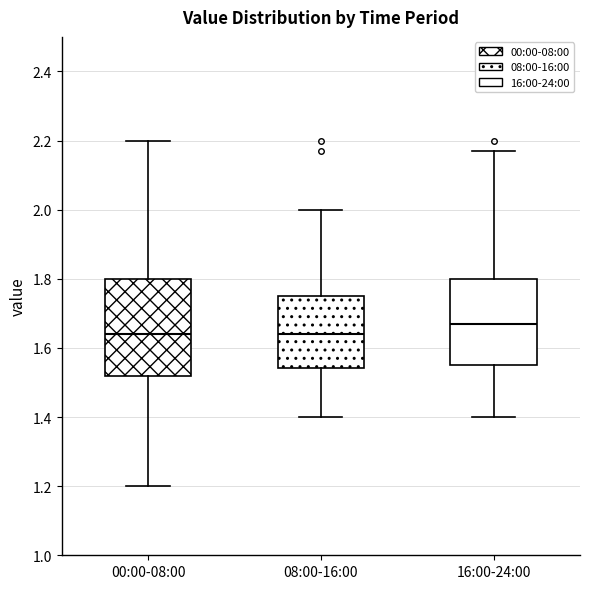

Reading left to right, read every box against the y-axis: the position of its median line, the range the box covers, and the ends of its whiskers. The values are not printed on the chart, so give them approximately, as read against the axis.

00:00-08:00: median 1.64, box 1.52 to 1.80, whiskers 1.20 to 2.20
08:00-16:00: median 1.64, box 1.54 to 1.76, whiskers 1.40 to 2.00
16:00-24:00: median 1.68, box 1.56 to 1.80, whiskers 1.40 to 2.18